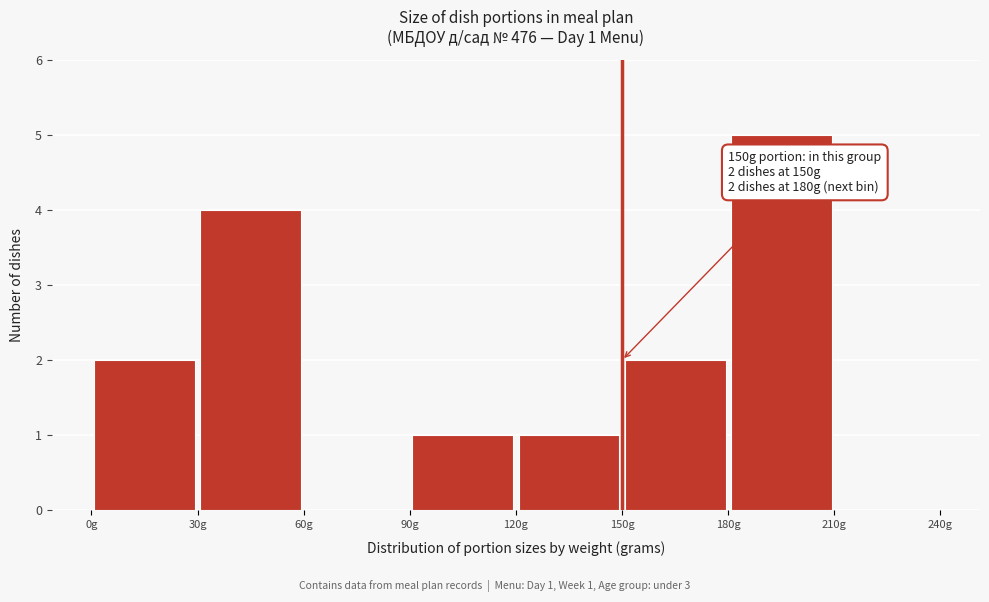

Which range on the x-axis has the tallest bar?

180 to 210